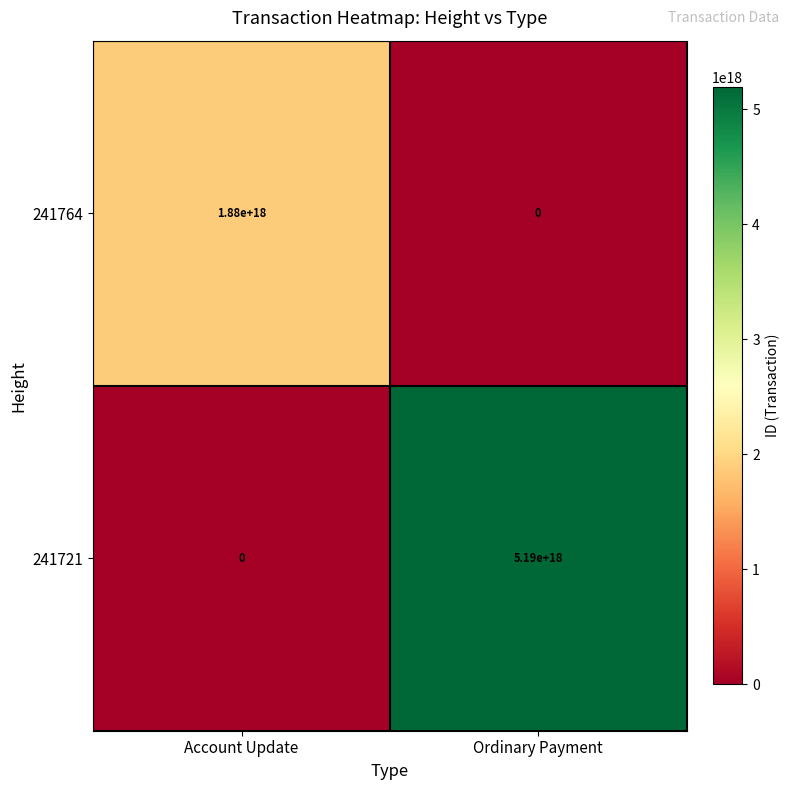

Which category has the highest value in the 241721 series?

Ordinary Payment